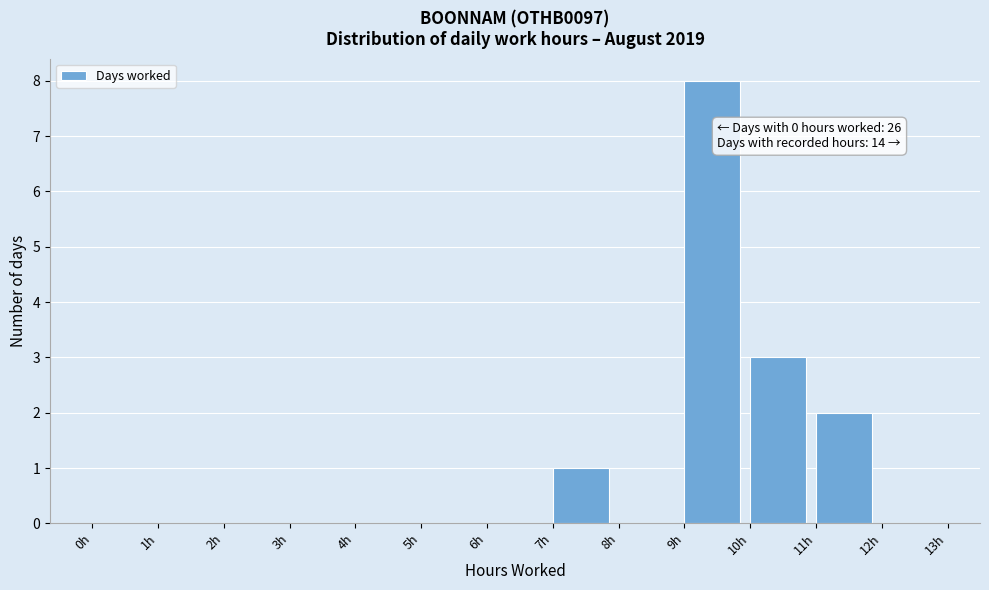

Which range on the x-axis has the tallest bar?

9 to 10